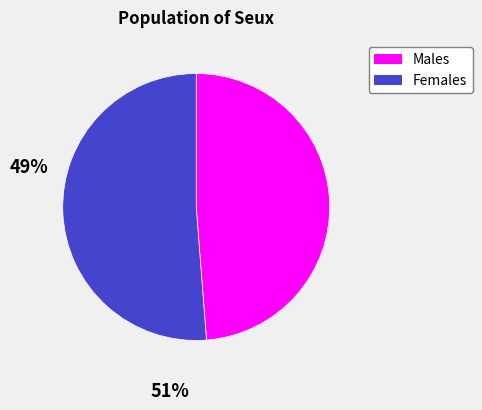

Which category has the biggest portion of the pie?

Females